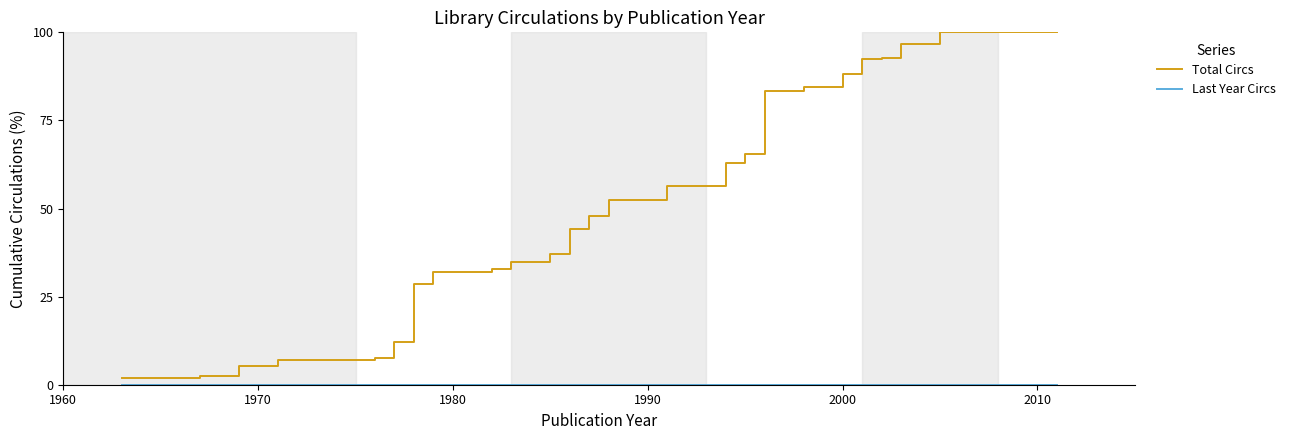

Which series has the largest total across all categories?

Total Circs